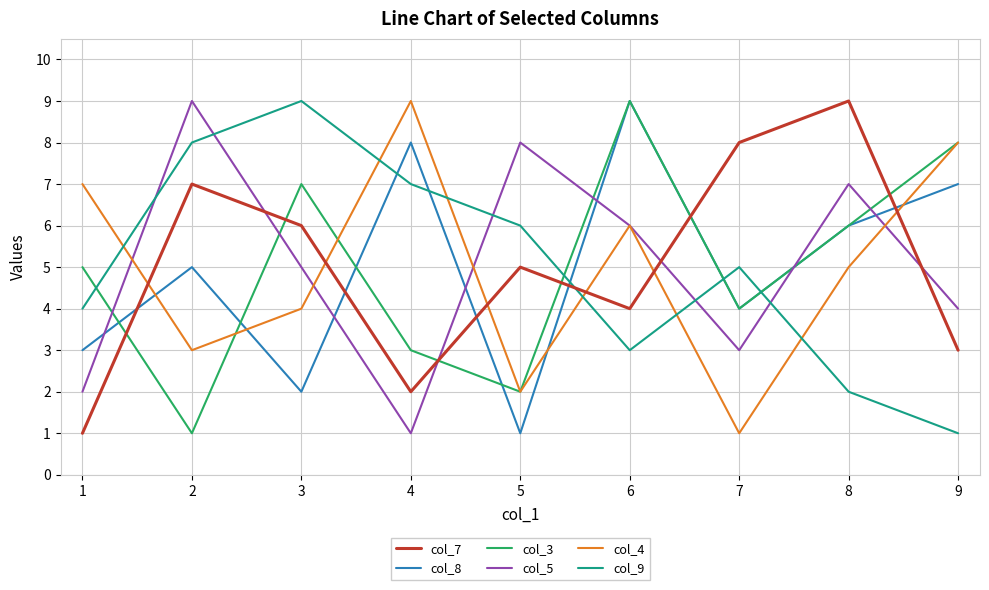

What is the total value across all series at 3?

33